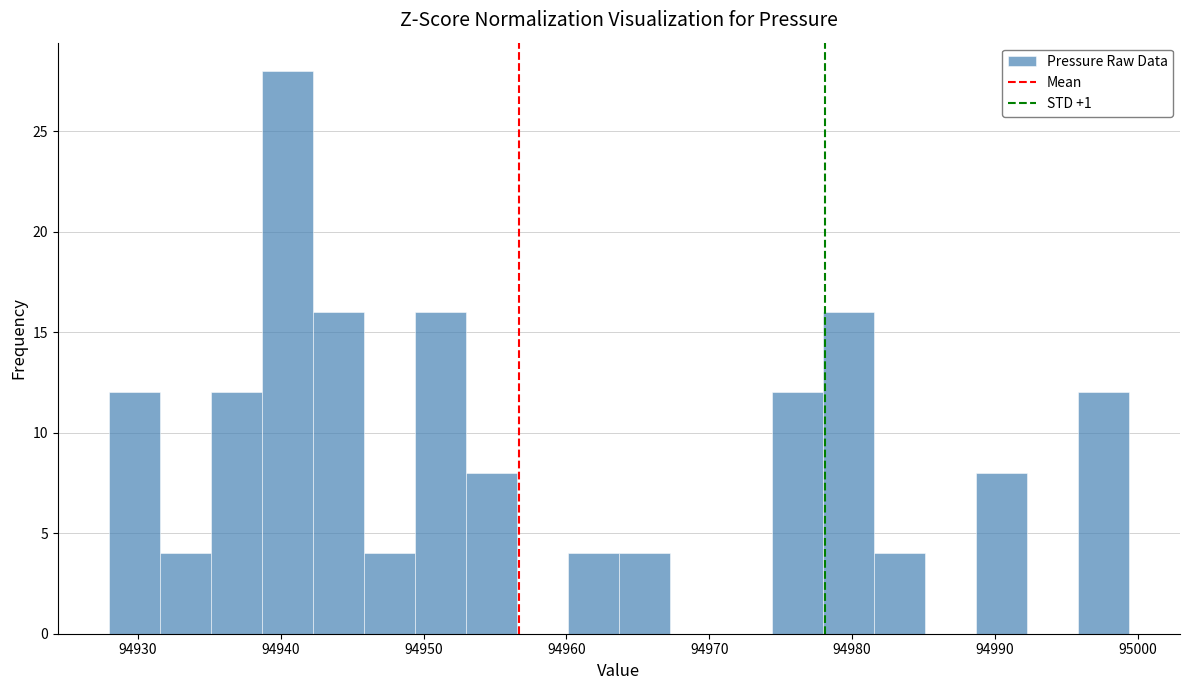

Around what value on the x-axis is the tallest bar? Give the approximate position of its centre, as read against the axis.

94940